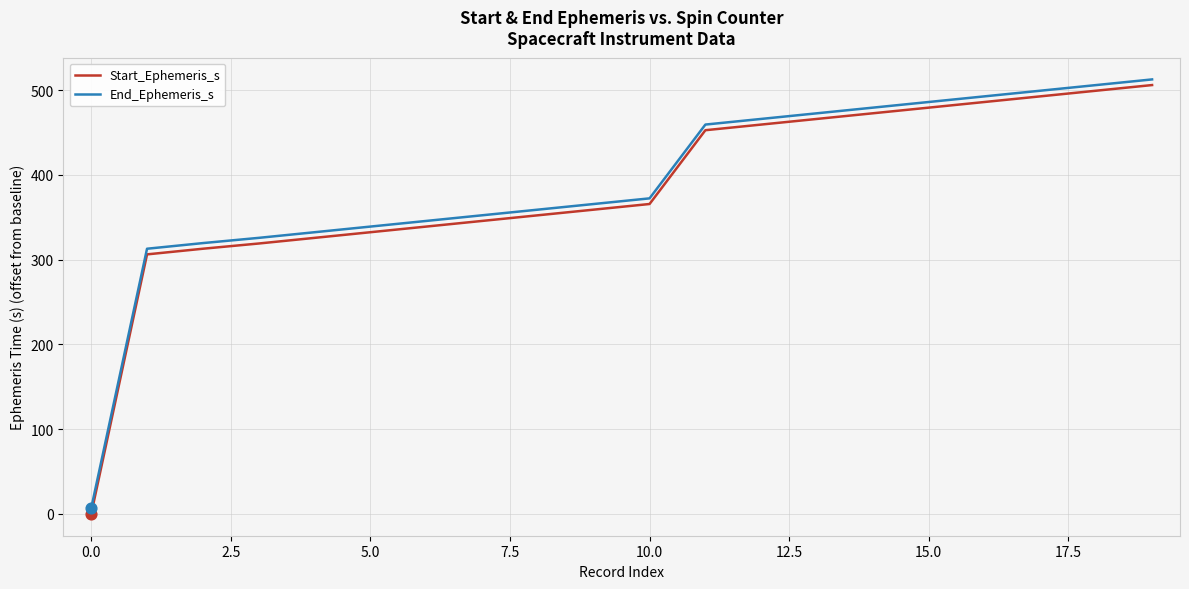

What is the maximum value for Start_Ephemeris_s?

505.9